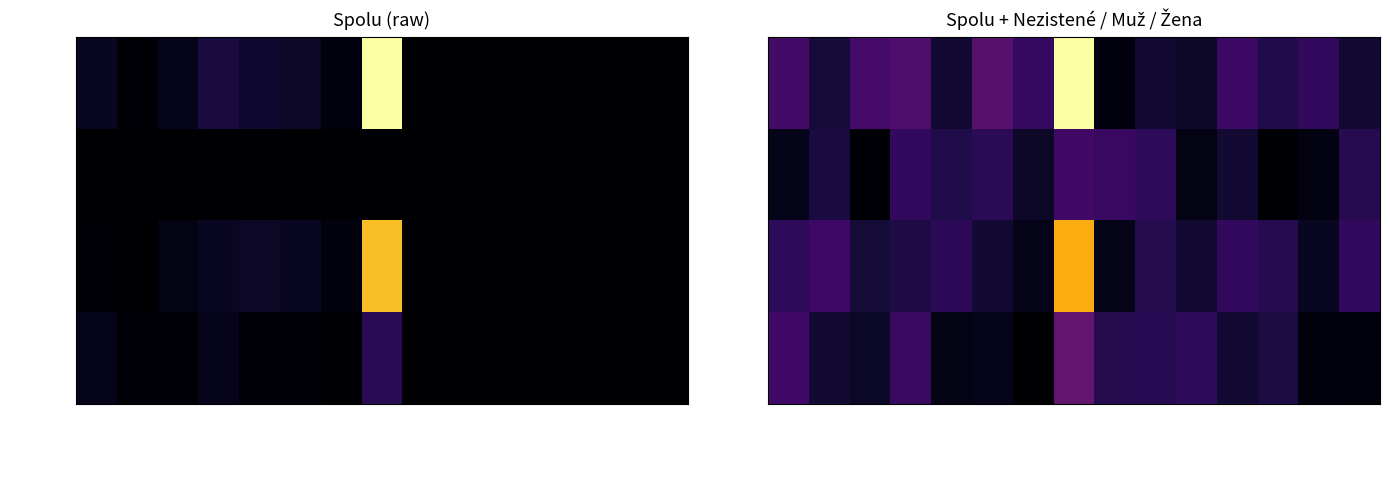

Count the number of categories in the chart.

15